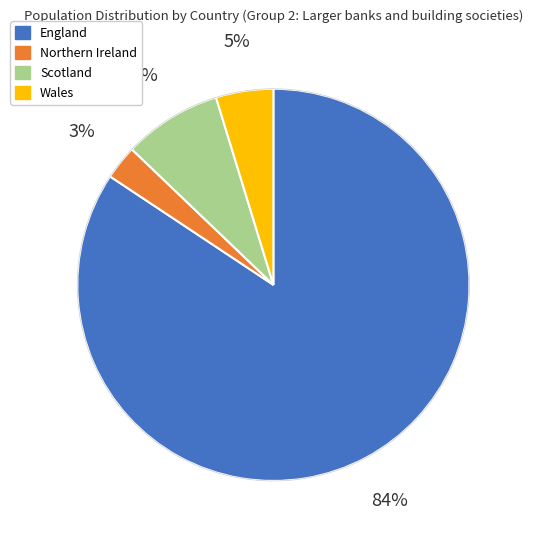

True or false: Northern Ireland accounts for 3% of the total.

True